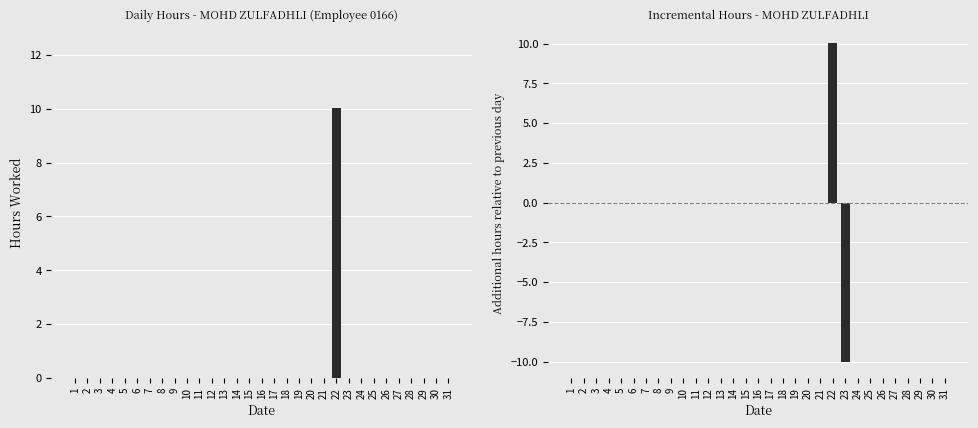

At which category does the chart reach its peak across all series?

22